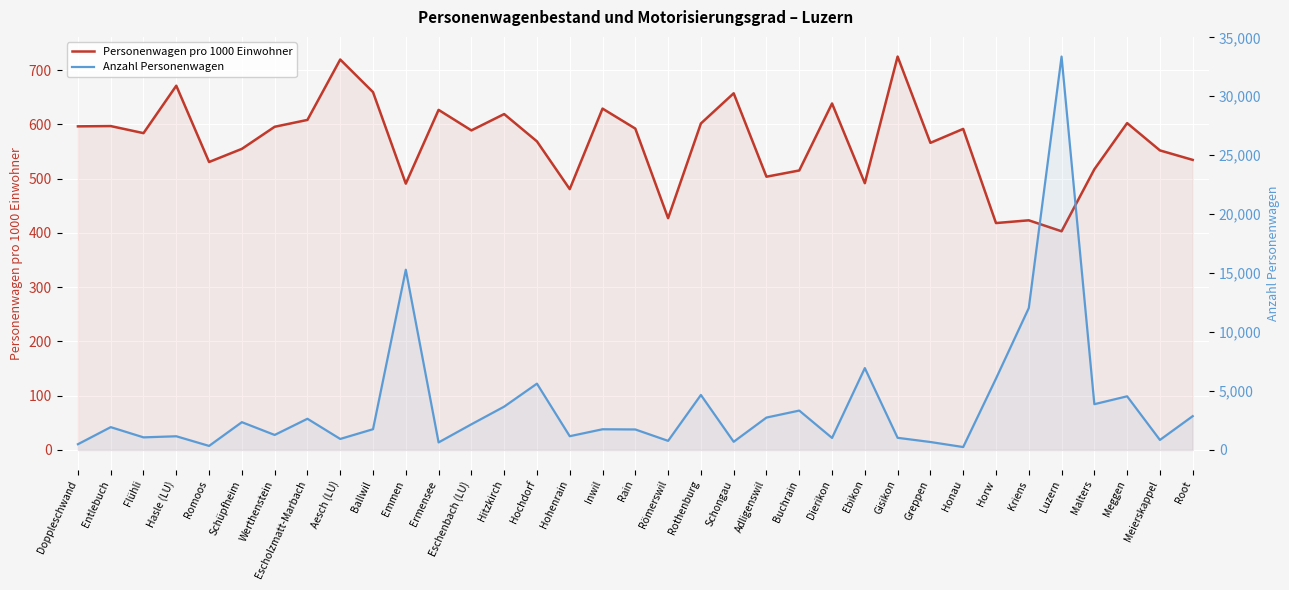

What position from the left is Emmen?

11